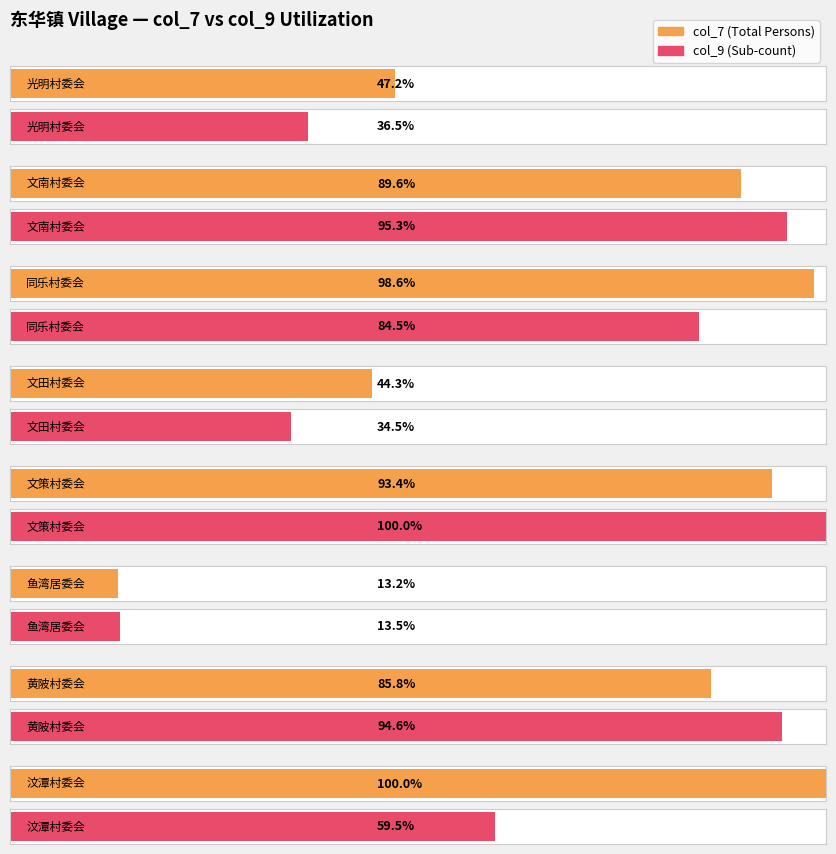

Are the bars grouped side by side (vs. stacked)?

Yes